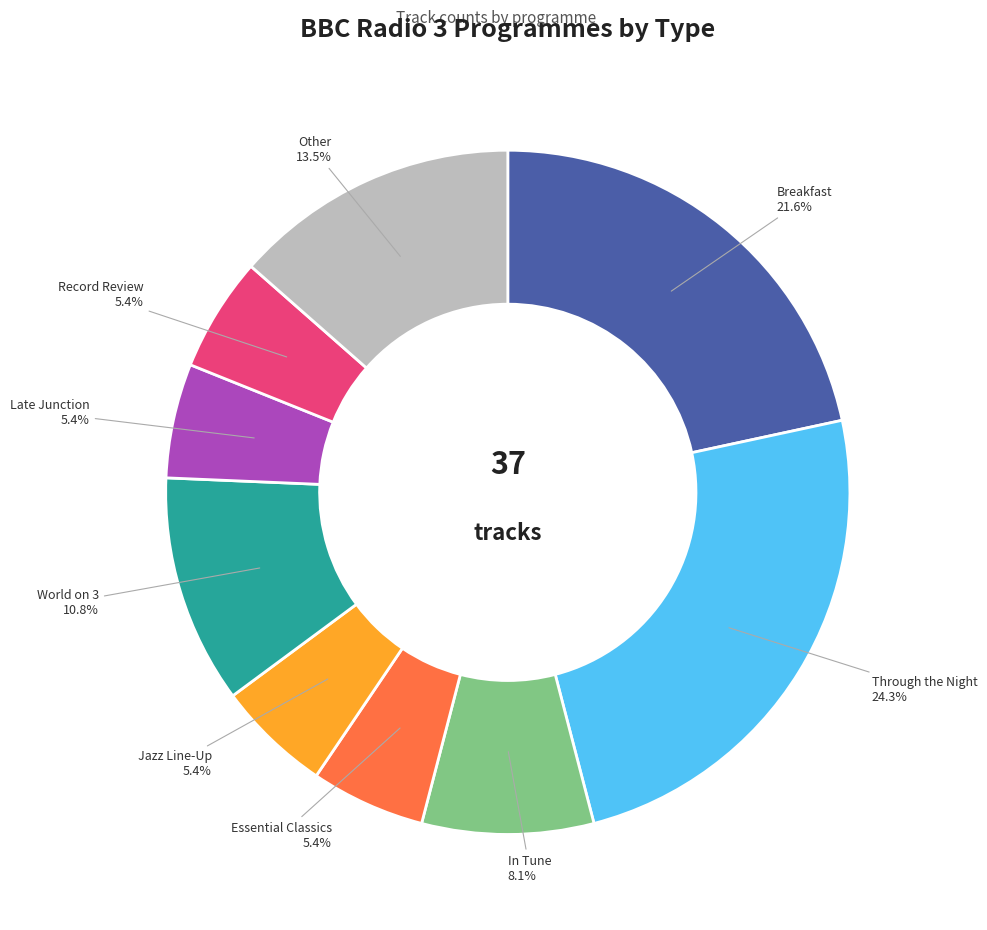

Is there a majority slice in this chart?

No